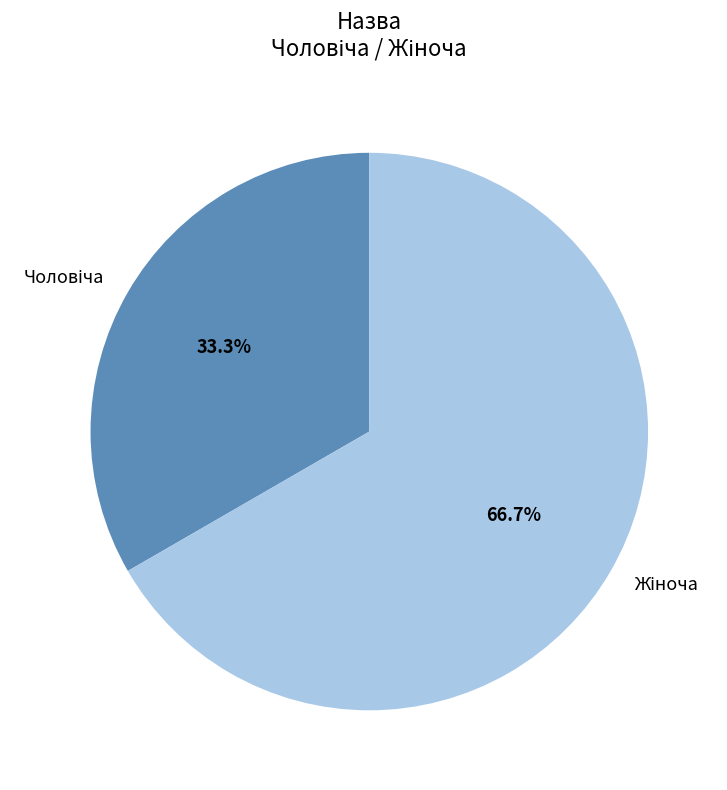

Is there any slice that represents more than half of the pie?

Yes